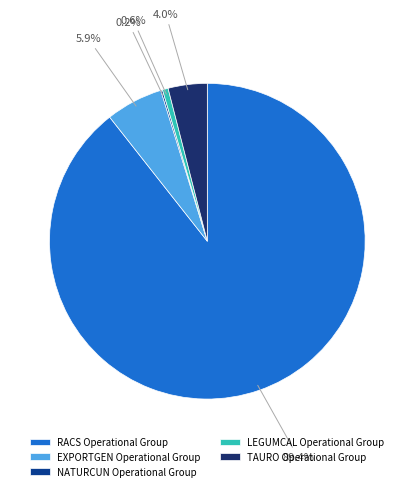

To the nearest percent, what is the difference between the largest and smallest slice percentages?

89%